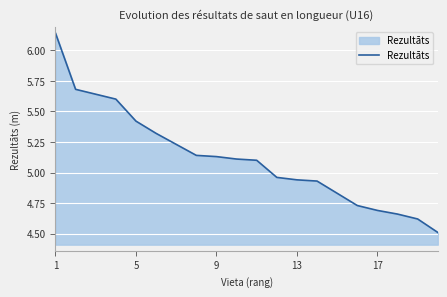

What is the smallest value displayed?

4.5